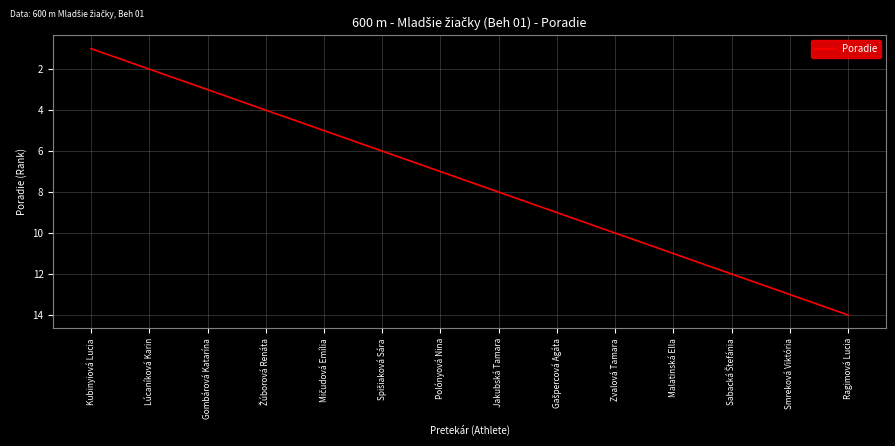

The value at Polónyová Nina is 11. True or false?

False